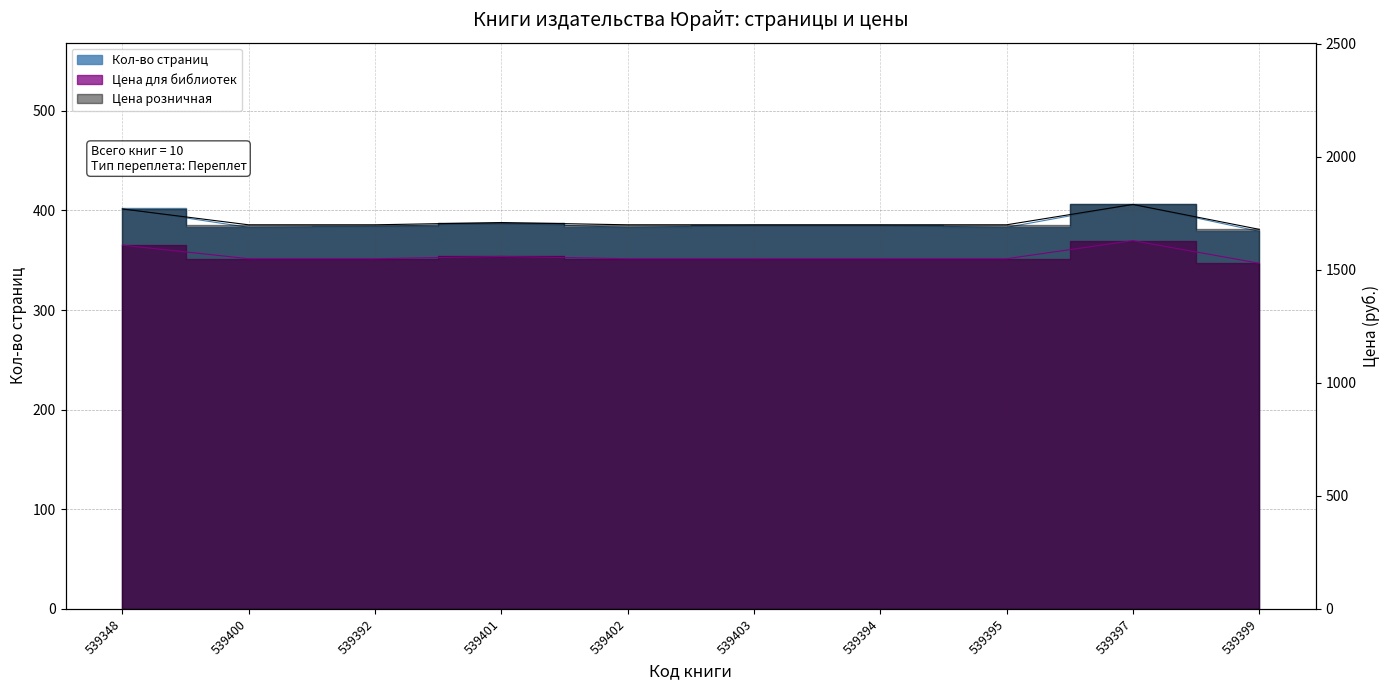

Which label corresponds to the largest value in the chart?

539397